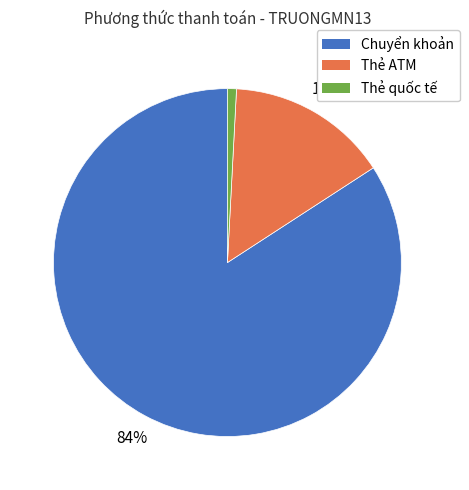

Is there a majority slice in this chart?

Yes